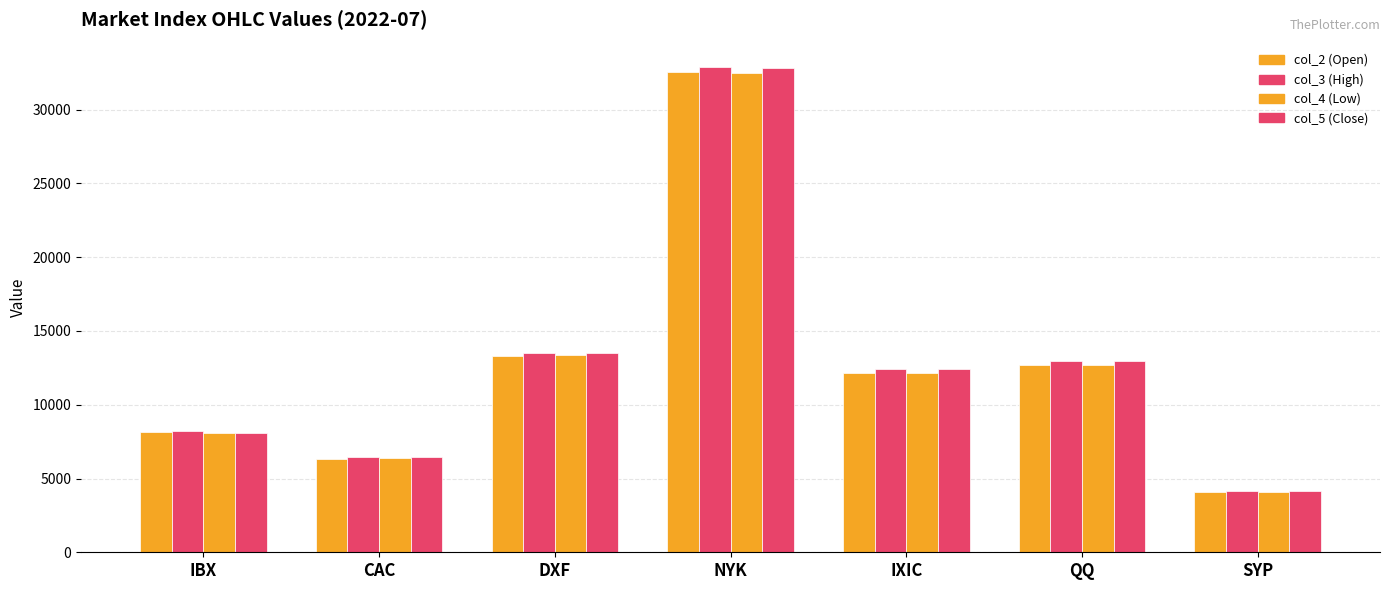

How many groups of bars are there?

7